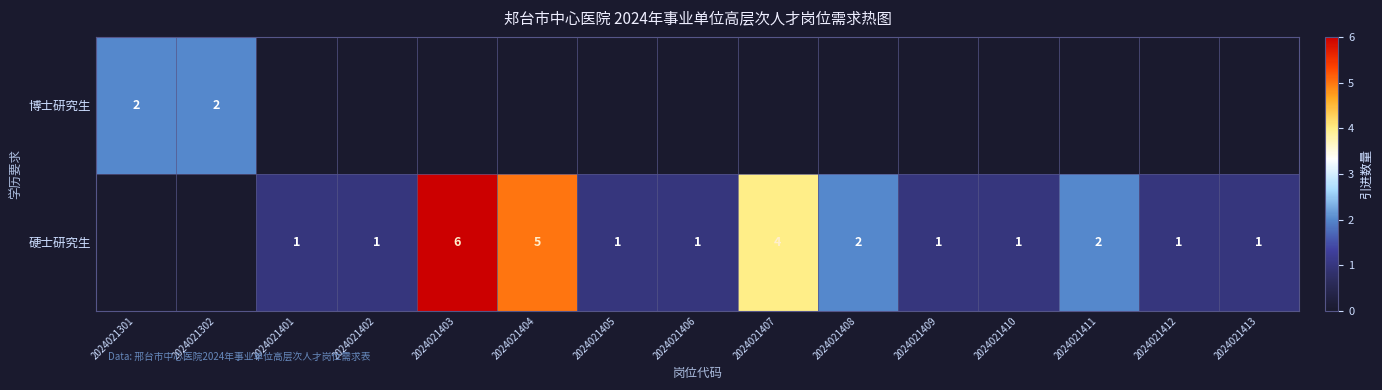

Is it true that 硬士研究生 equals 2 at 2024021408?

True